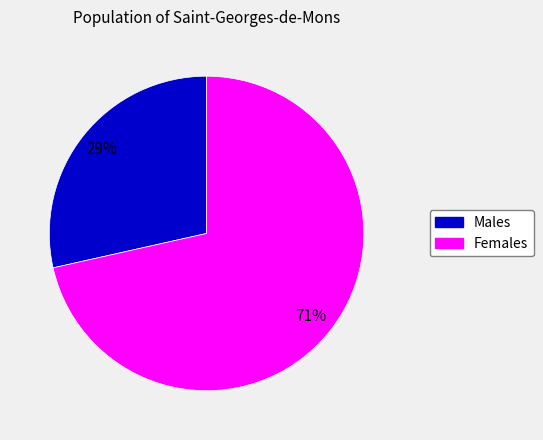

To the nearest percent, what is the average slice percentage?

50%